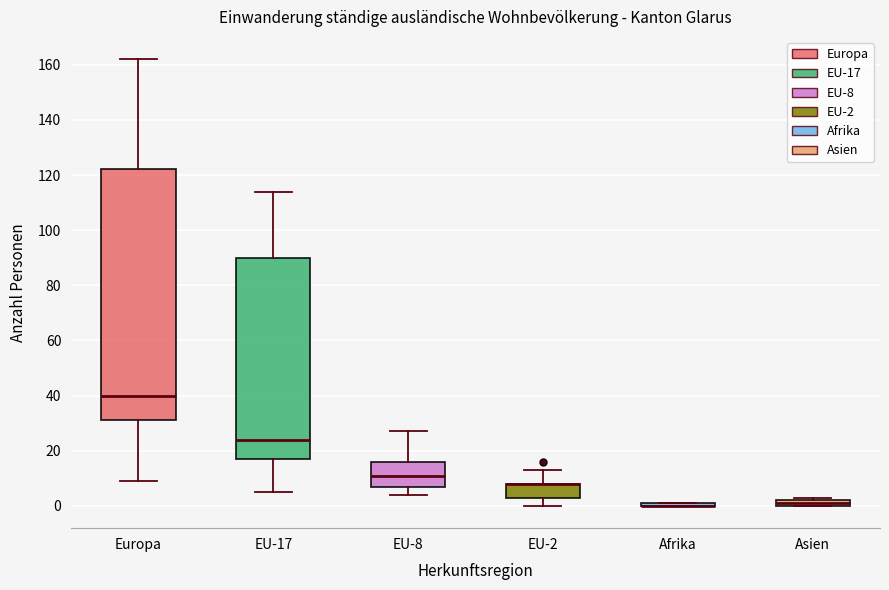

Which box is the tallest, from its lower edge to its upper edge?

Europa